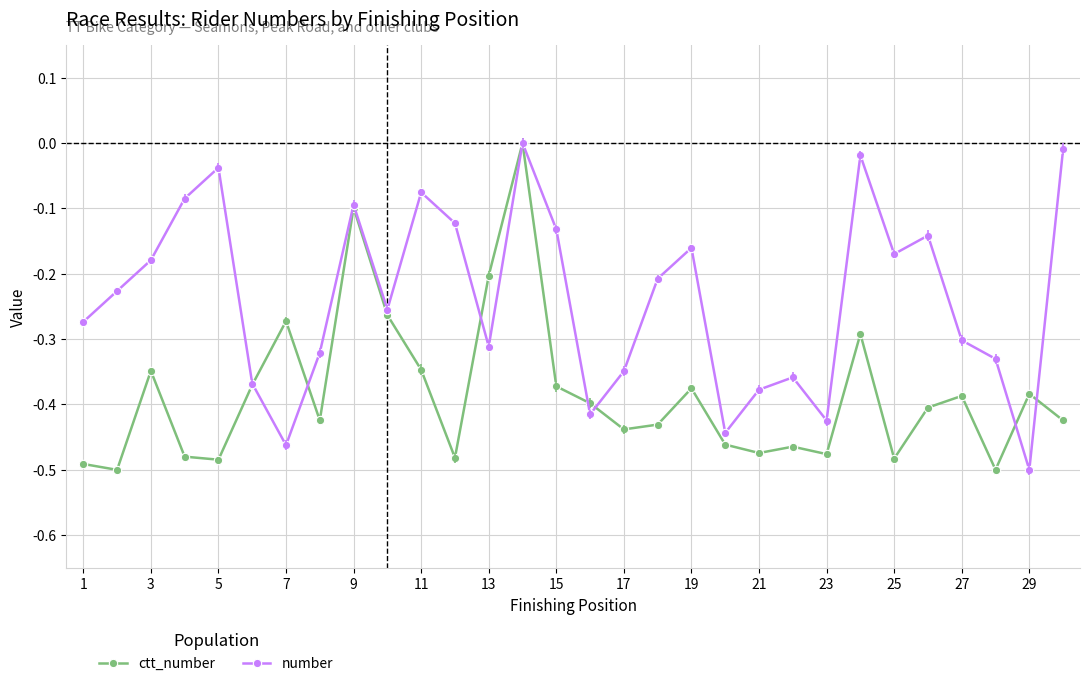

List the series in order of their overall mean, lowest first.

ctt_number, number